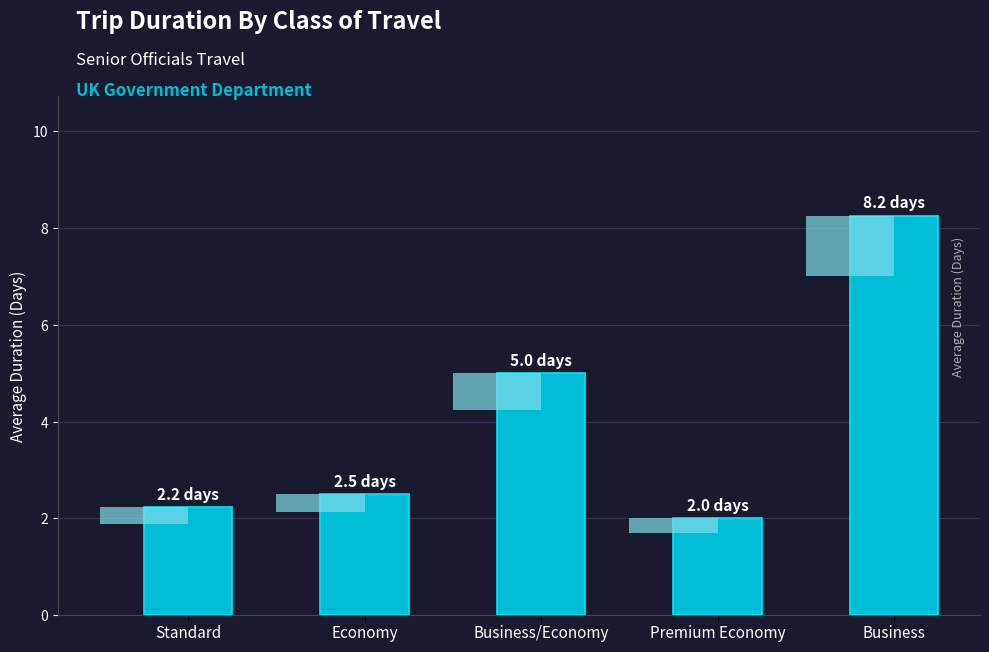

The value at Economy is 2.5. True or false?

True